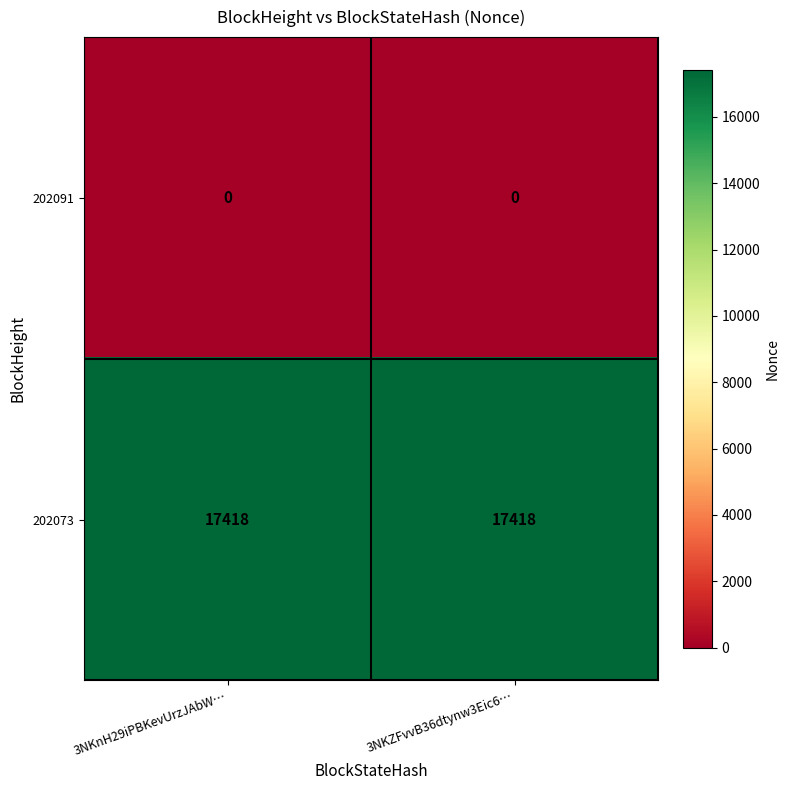

Reading left to right, transcribe all the data shown in this chart.

202091: 0	0
202073: 17418	17418